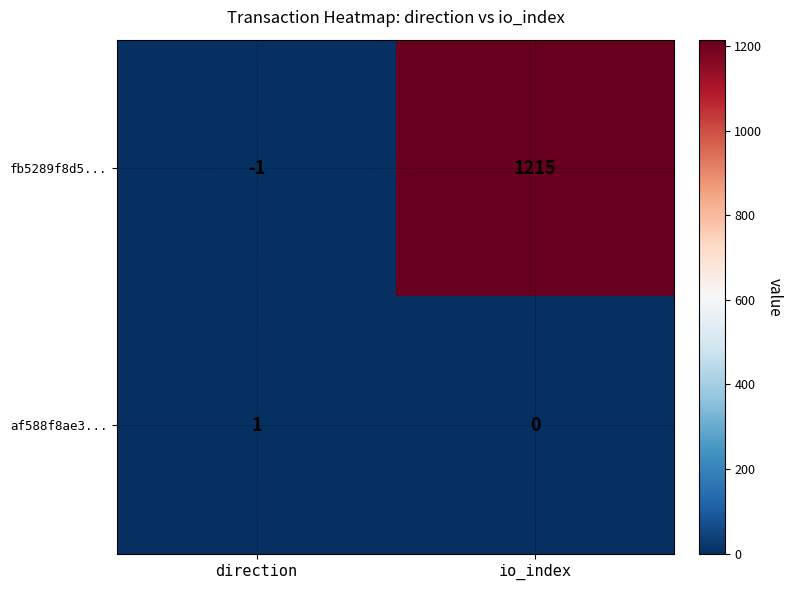

Which category has the lowest value across all series?

direction